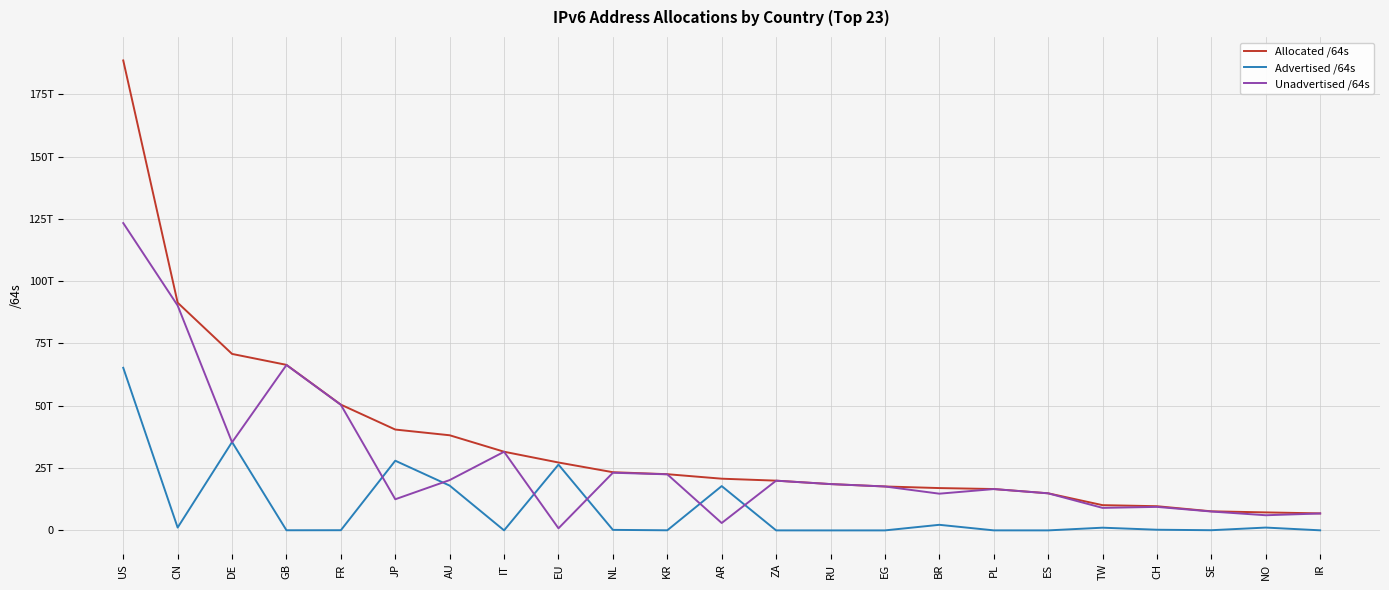

What are all the series names shown in the legend?

Allocated /64s, Advertised /64s, Unadvertised /64s